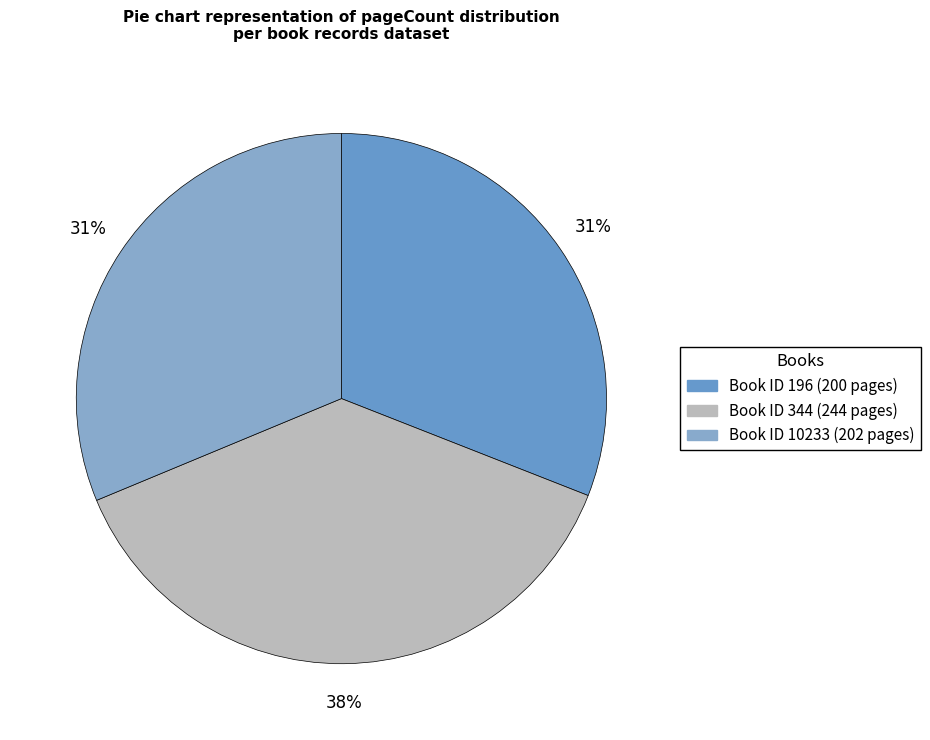

Is there a majority slice in this chart?

No